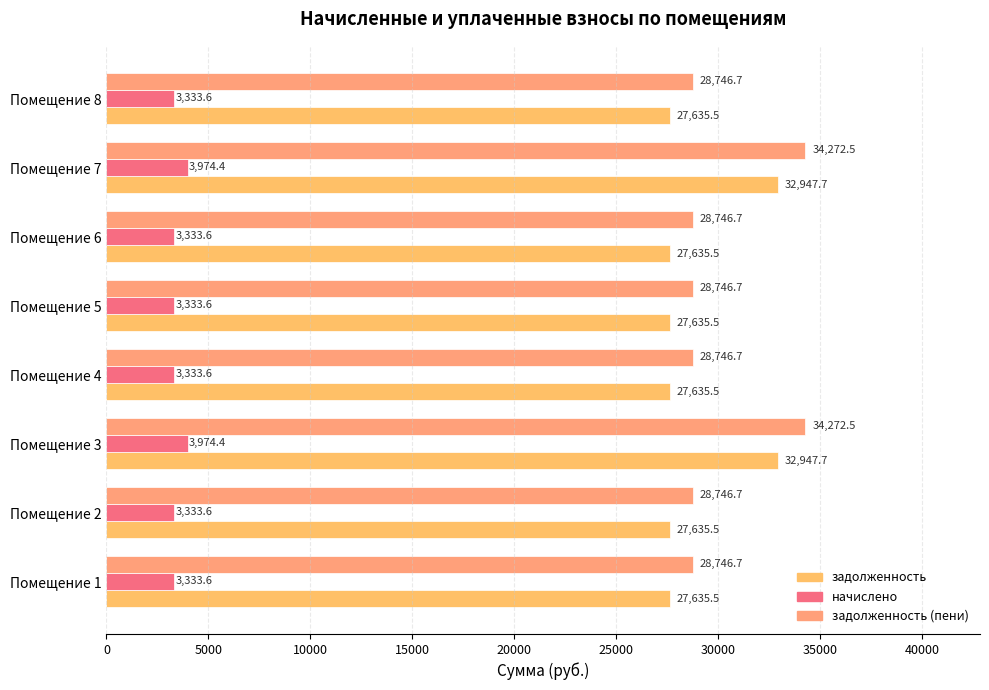

What are all the series names shown in the legend?

задолженность, начислено, задолженность (пени)